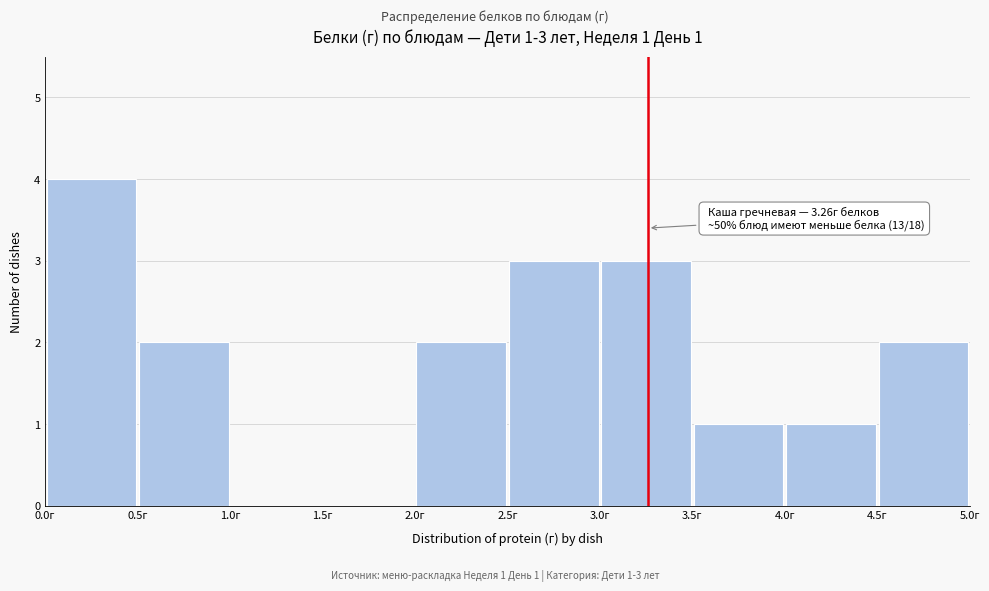

Over which range of the x-axis is the bar tallest?

0.0 to 0.5